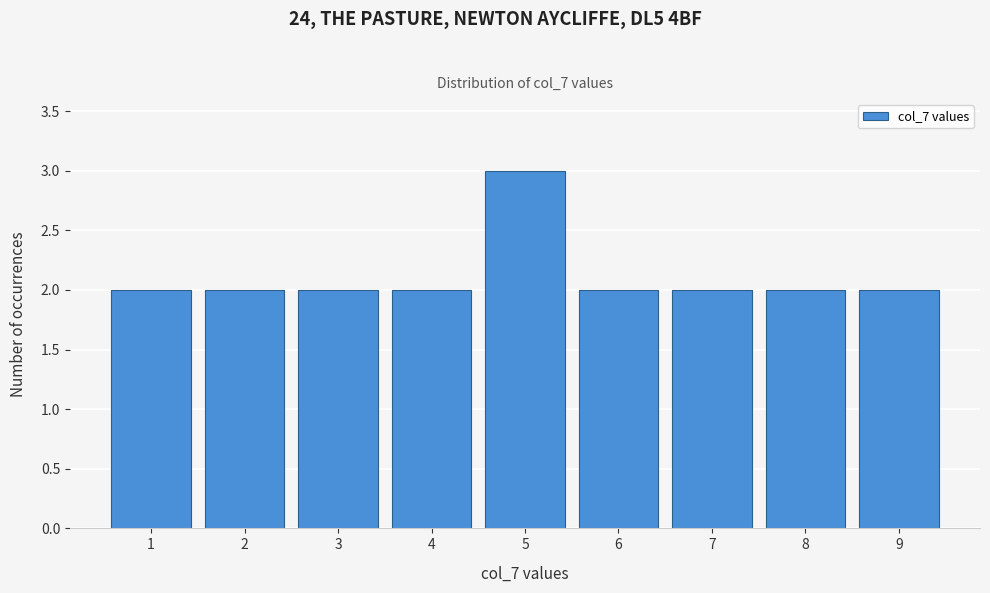

Reading left to right, transcribe this chart: for each bar, give the range it covers on the x-axis and its height. The values are not printed on the chart, so give them approximately, as read against the axis.

0.5 to 1.5: 2
1.5 to 2.5: 2
2.5 to 3.5: 2
3.5 to 4.5: 2
4.5 to 5.5: 3
5.5 to 6.5: 2
6.5 to 7.5: 2
7.5 to 8.5: 2
8.5 to 9.5: 2